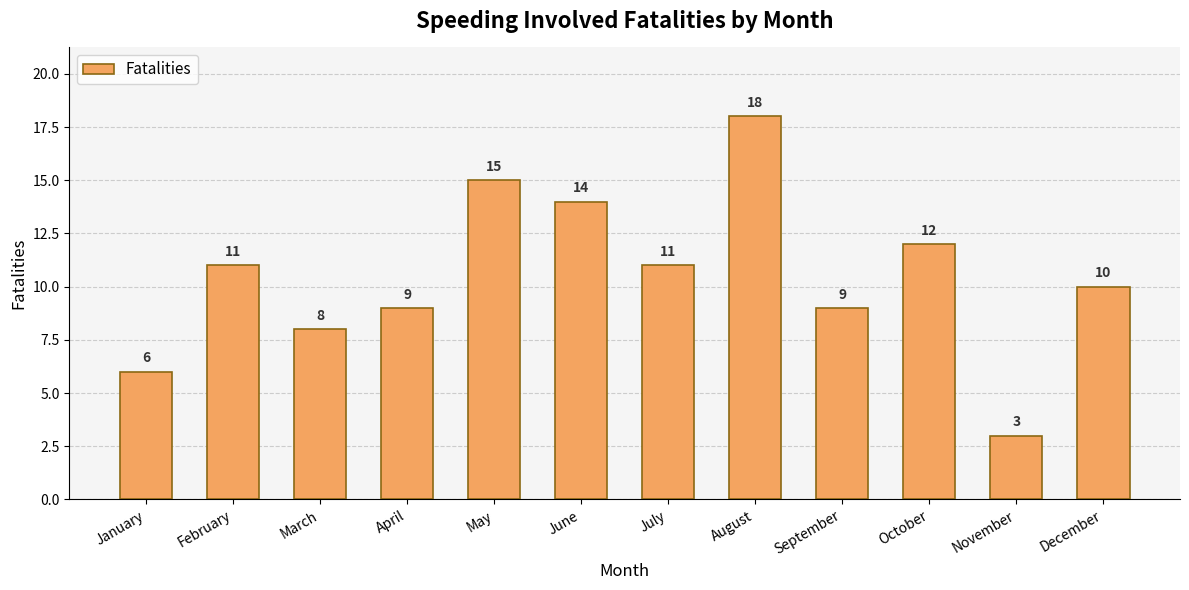

Which label corresponds to the largest value in the chart?

August